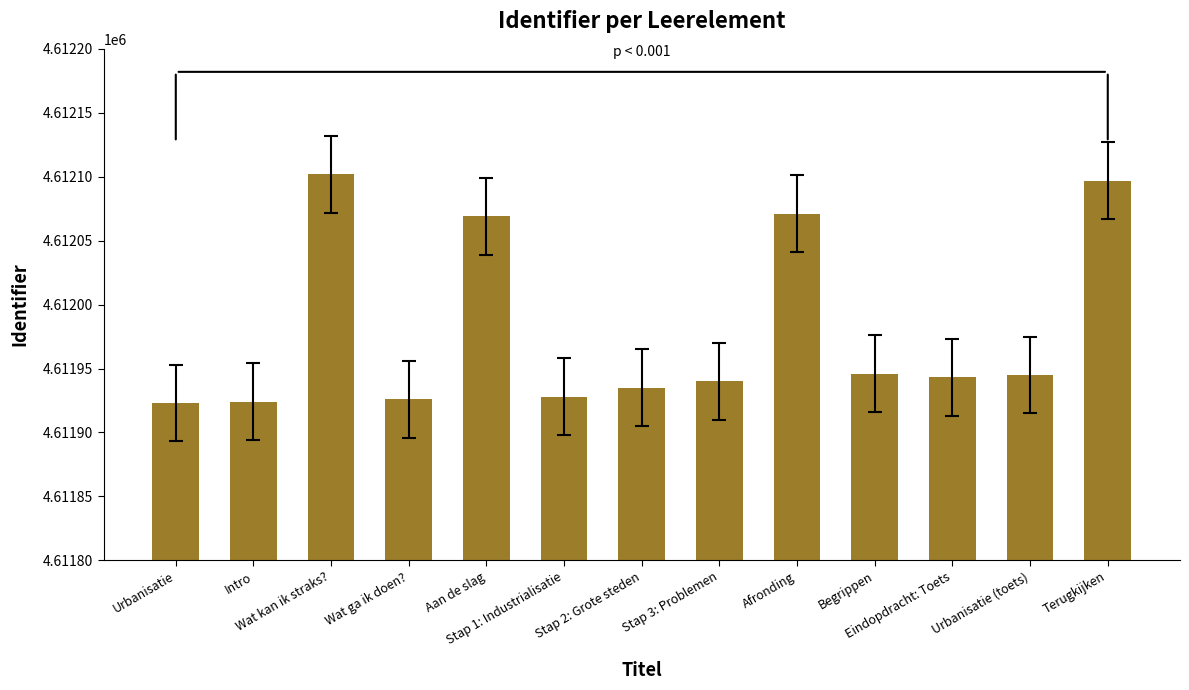

What is the average value?

4611981